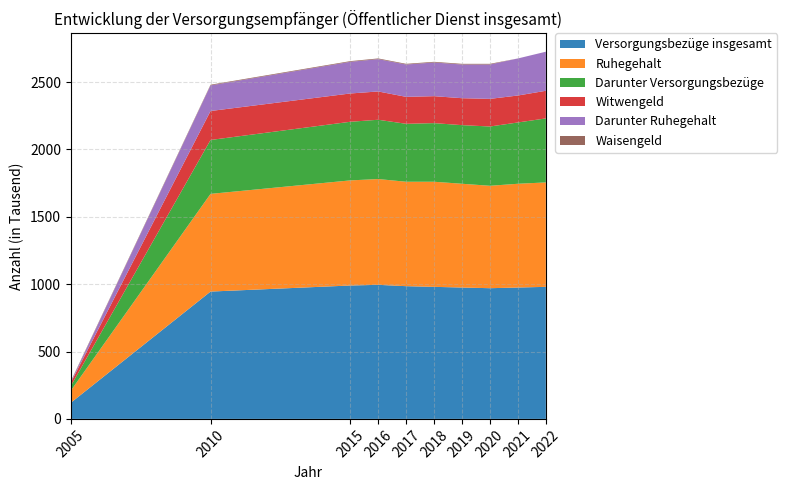

Reading right to left, what are all the values shown in this chart?

Versorgungsbezüge insgesamt: 980	975	970	975	980	985	995	990	945	120
Ruhegehalt: 775	770	760	770	780	775	785	780	725	90
Darunter Versorgungsbezüge: 475	455	440	435	435	430	440	435	400	35
Witwengeld: 205	200	205	200	200	200	210	210	215	25
Darunter Ruhegehalt: 290	275	255	250	250	240	240	235	190	5
Waisengeld: 0	0	5	5	5	5	5	5	5	5